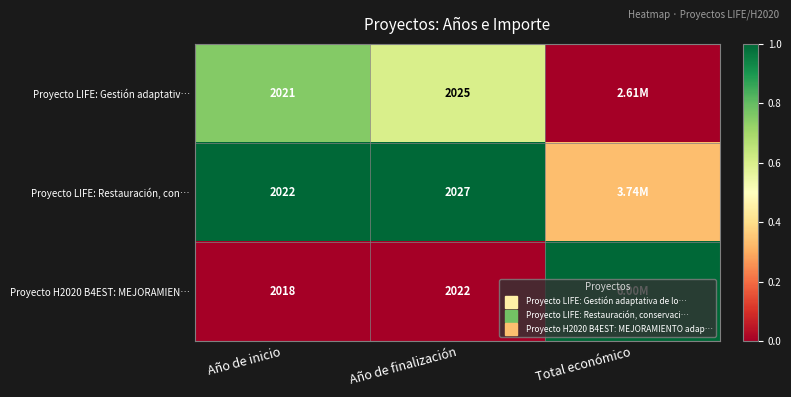

Between Año de inicio and Total económico, which series saw the biggest shift?

Proyecto H2020 B4EST: MEJORAMIEN…